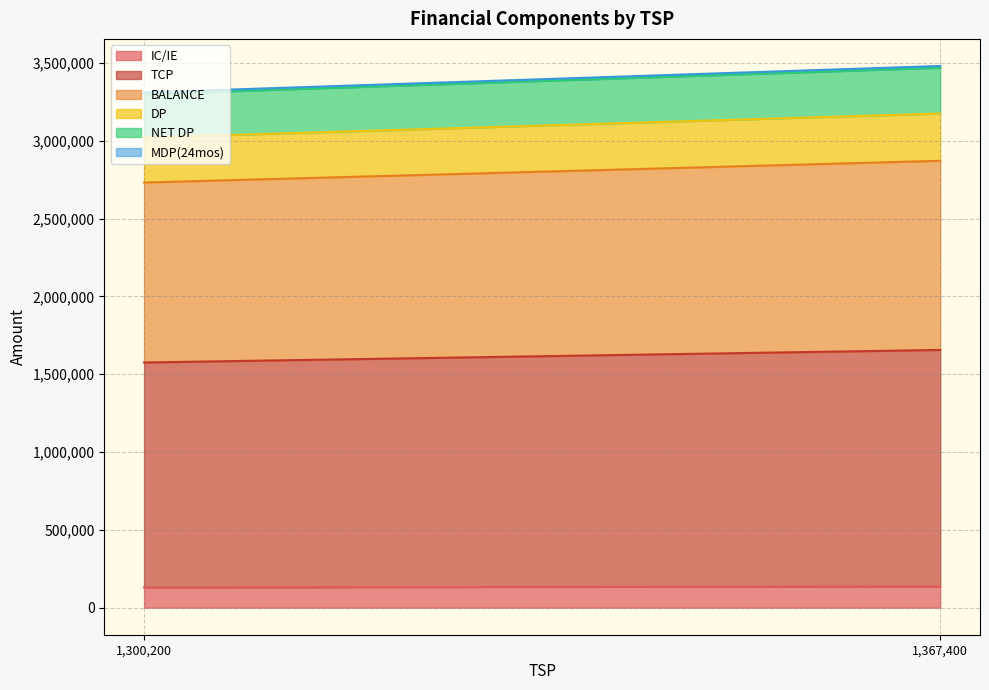

True or false: TCP and DP cross at least once.

False